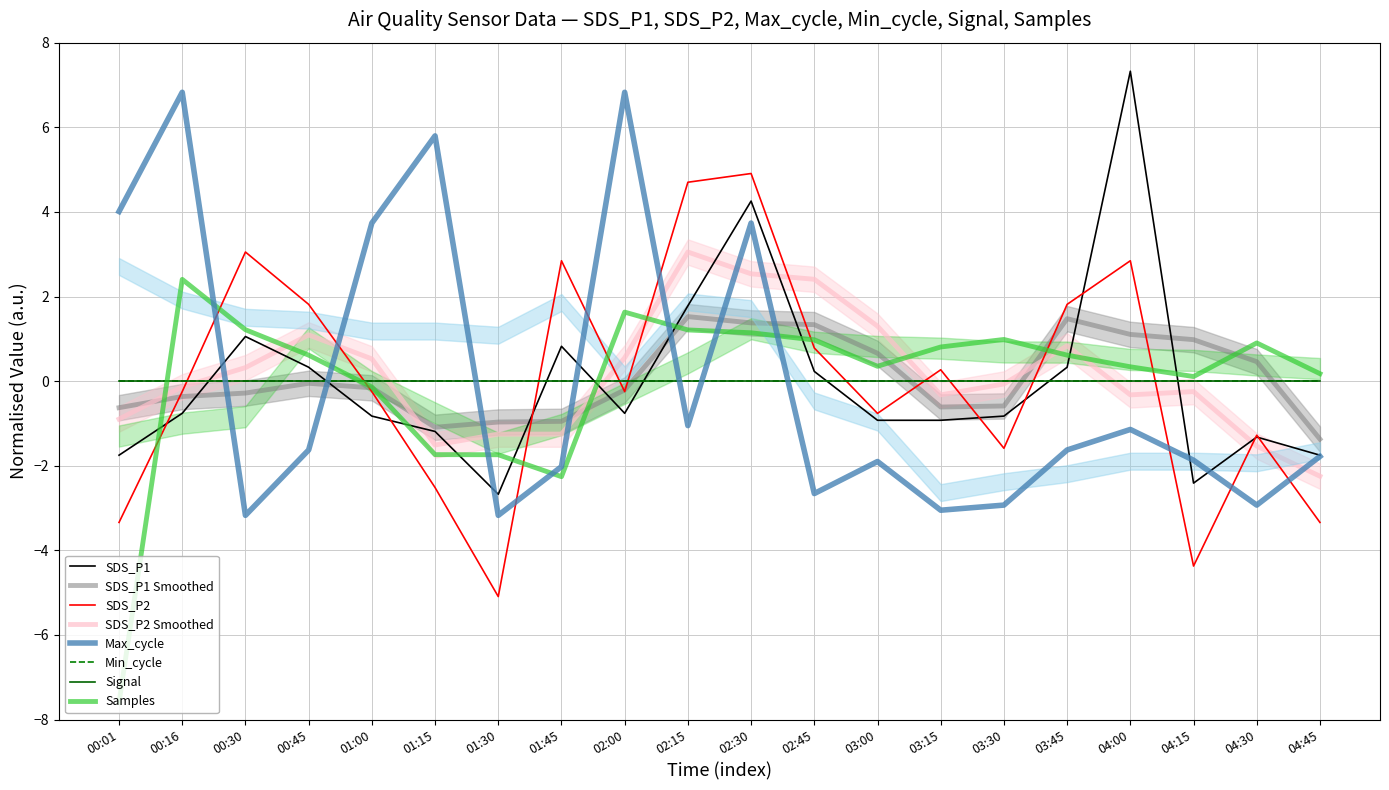

True or false: SDS_P1 has a value of -1.8 at 04:45.

True